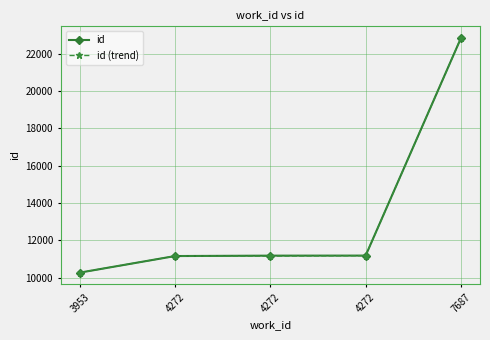

What are all the series names shown in the legend?

id, id (trend)